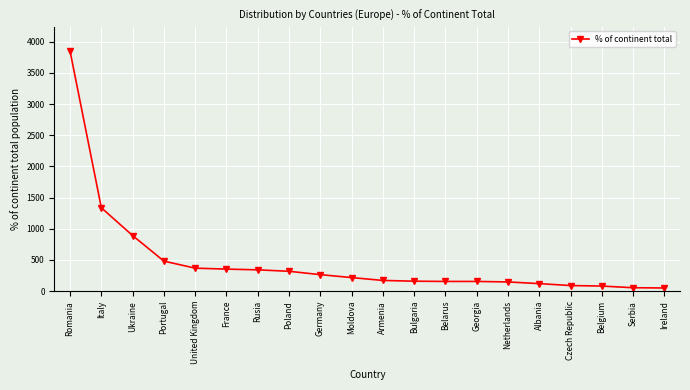

What is the change in value from Italy to Ireland?

-1287